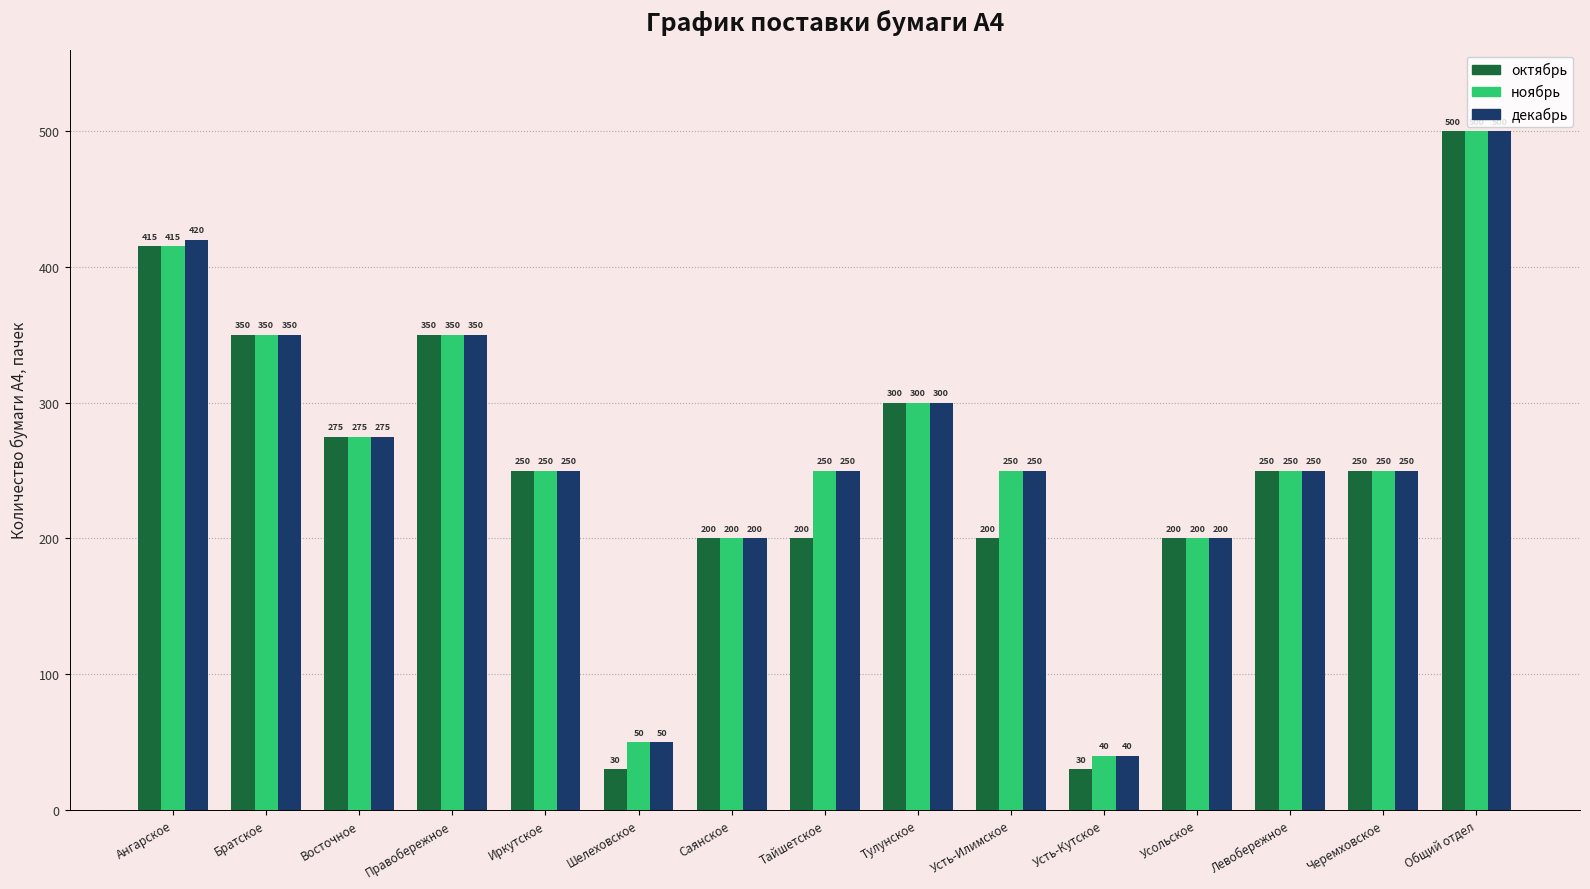

Is the value of октябрь at Иркутское greater than the value of декабрь at Восточное?

No